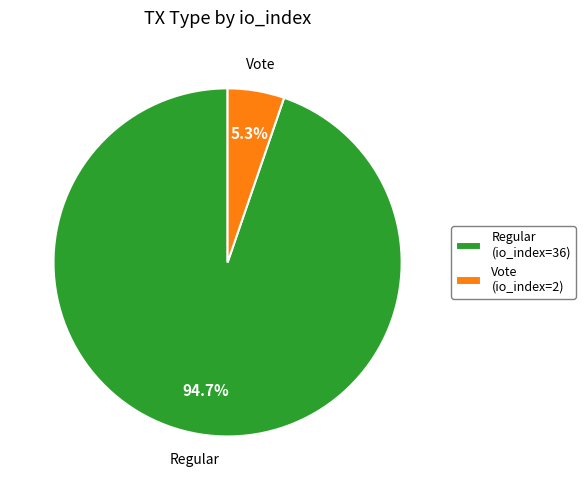

Is there a majority slice in this chart?

Yes